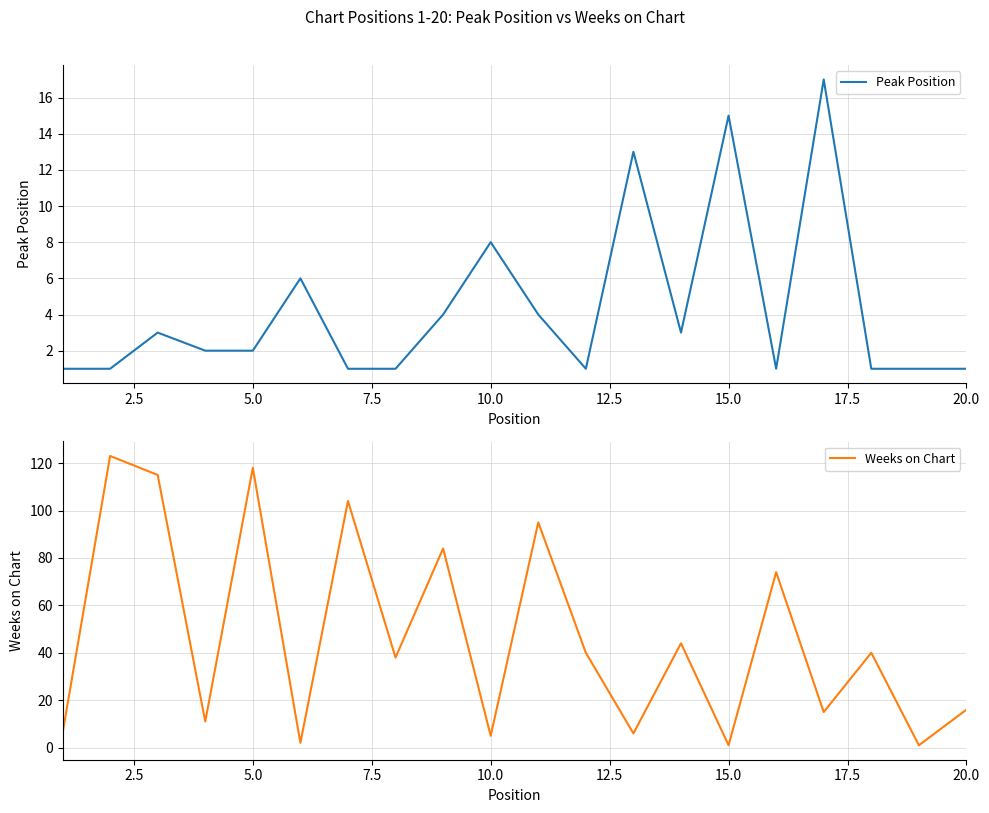

How many interior local valleys does the Weeks on Chart series have?

8